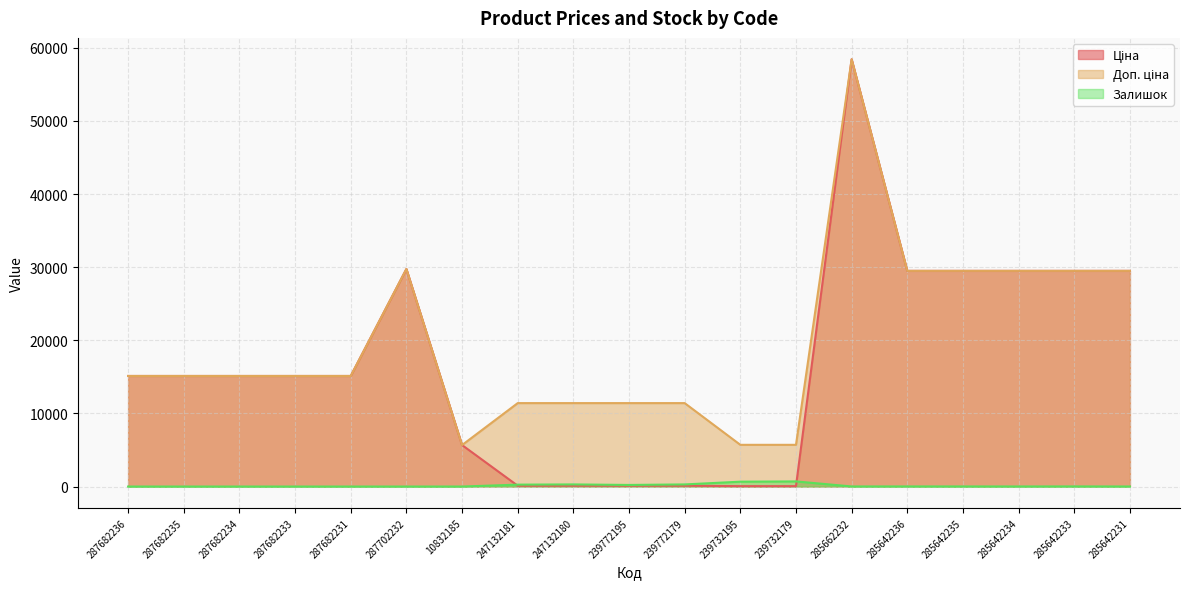

The value of Залишок at 285642235 is 8.2. True or false?

False